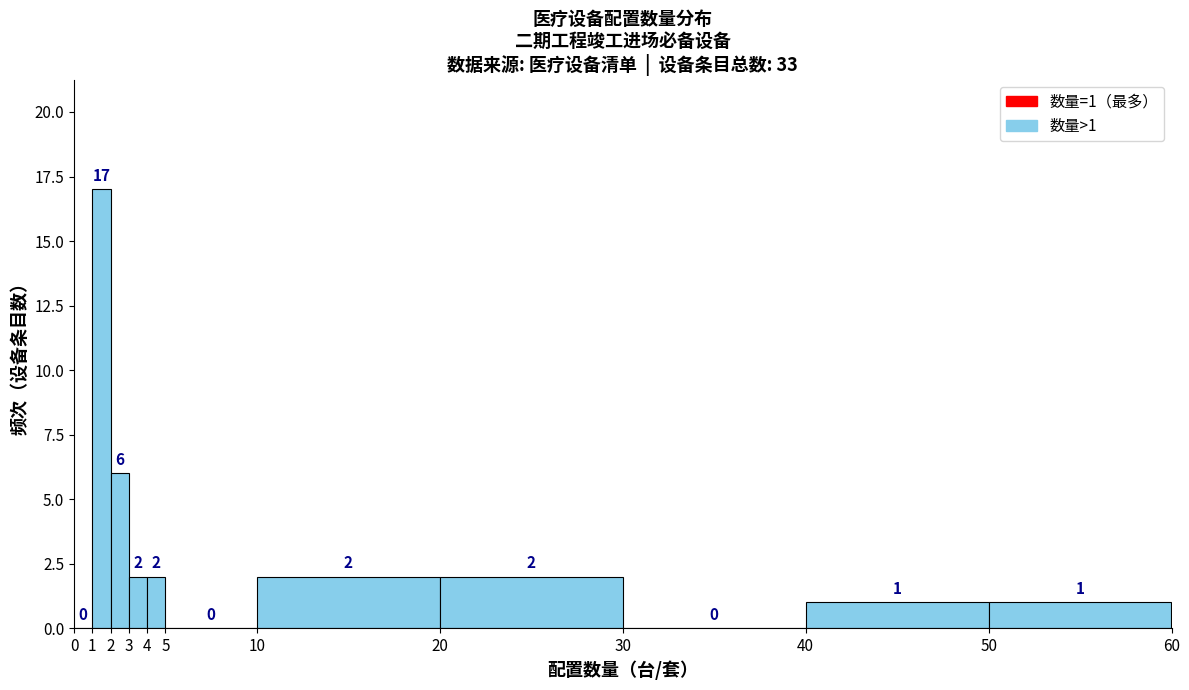

Which range on the x-axis has the tallest bar?

1 to 2